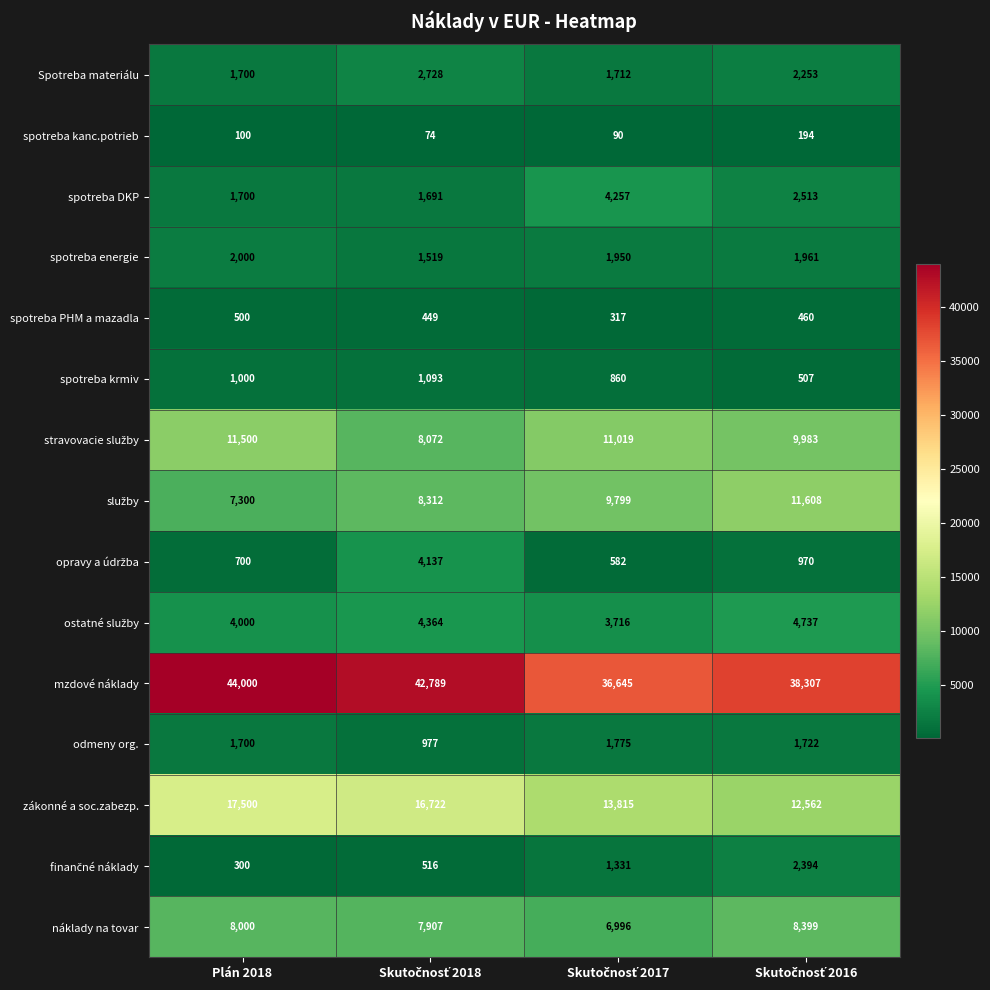

The mzdové náklady series shows 16849 at Plán 2018. True or false?

False